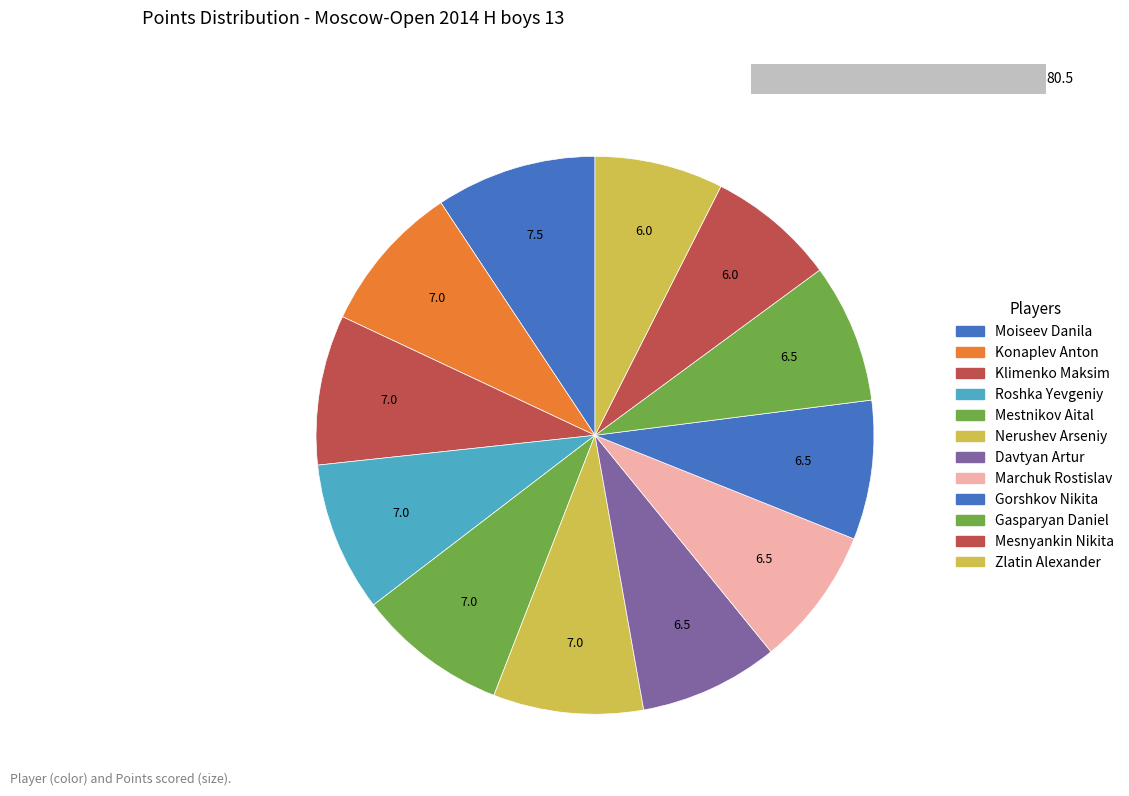

Do Klimenko Maksim and Nerushev Arseniy together represent more than half of the pie?

No